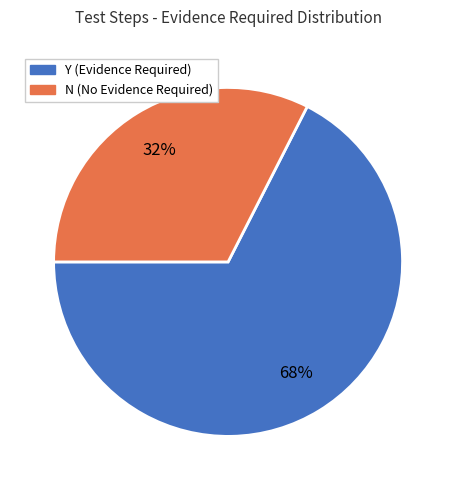

To the nearest percent, what is the average slice percentage?

50%